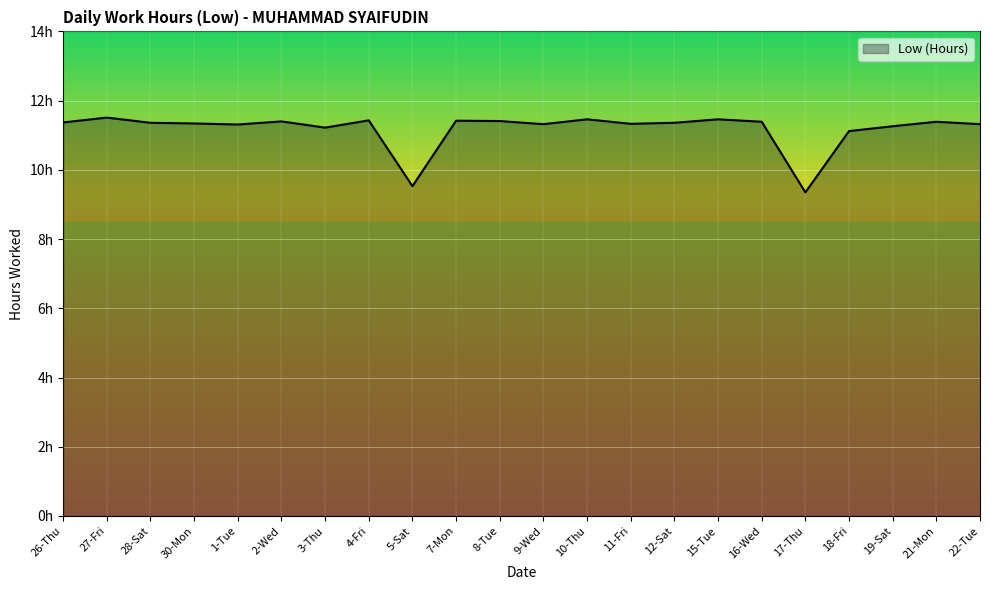

What is the ratio of the value at 11-Fri to the value at 10-Thu?

1.0